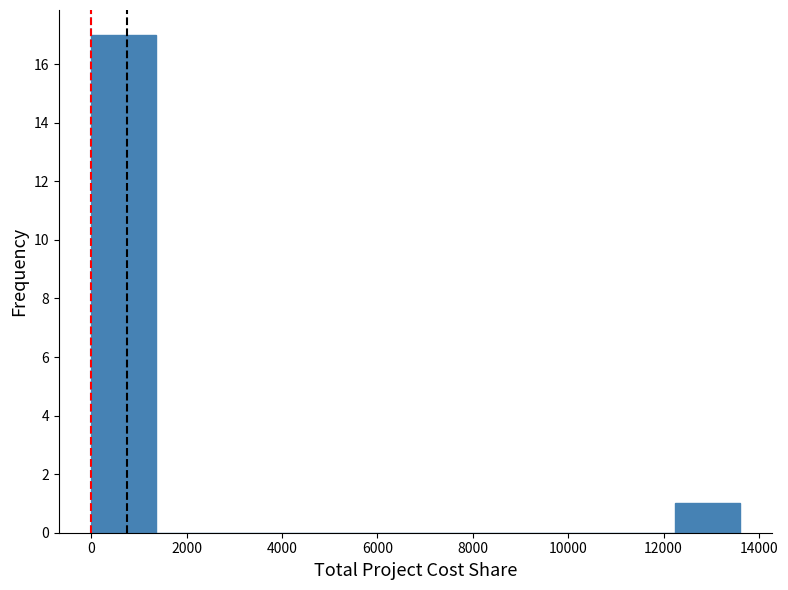

How tall is the bar that spans 12240 to 13600 on the x-axis? Neither the bar edges nor the heights are printed on the chart, so give them approximately, as read against the axes.

1